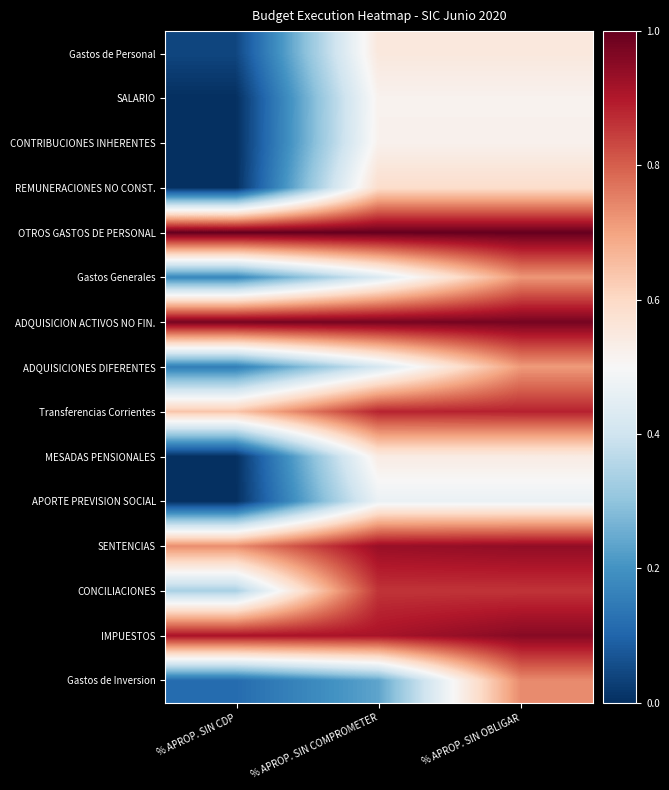

What is the total value across all series at % APROP. SIN COMPROMETER?

9.8